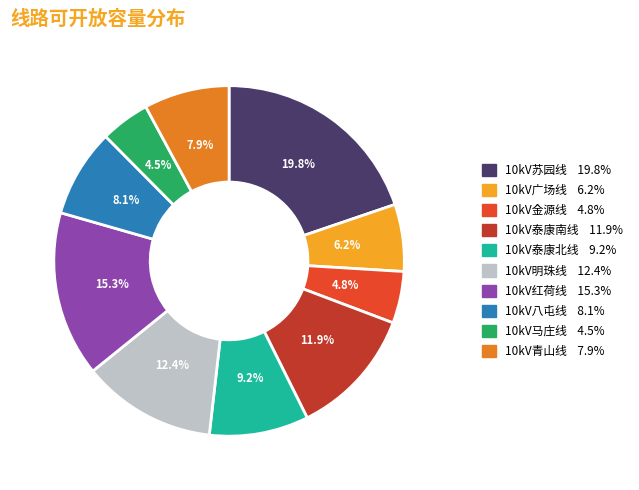

What is the largest slice in the pie chart?

10kV苏园线